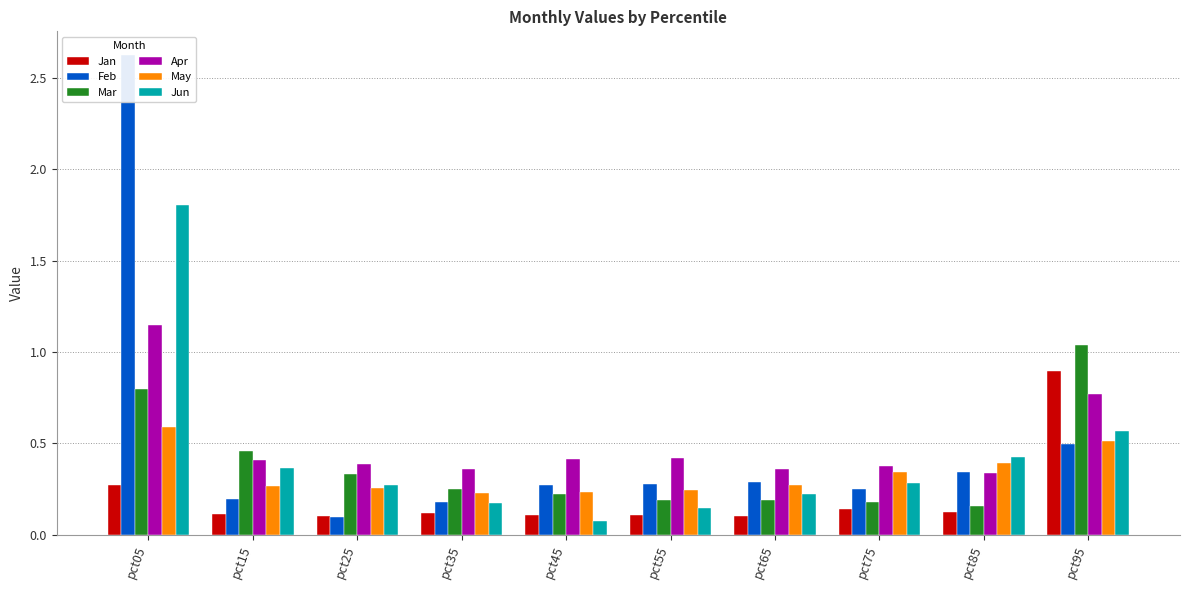

Rank the series by their maximum value, from highest to lowest.

Feb, Jun, Apr, Mar, Jan, May